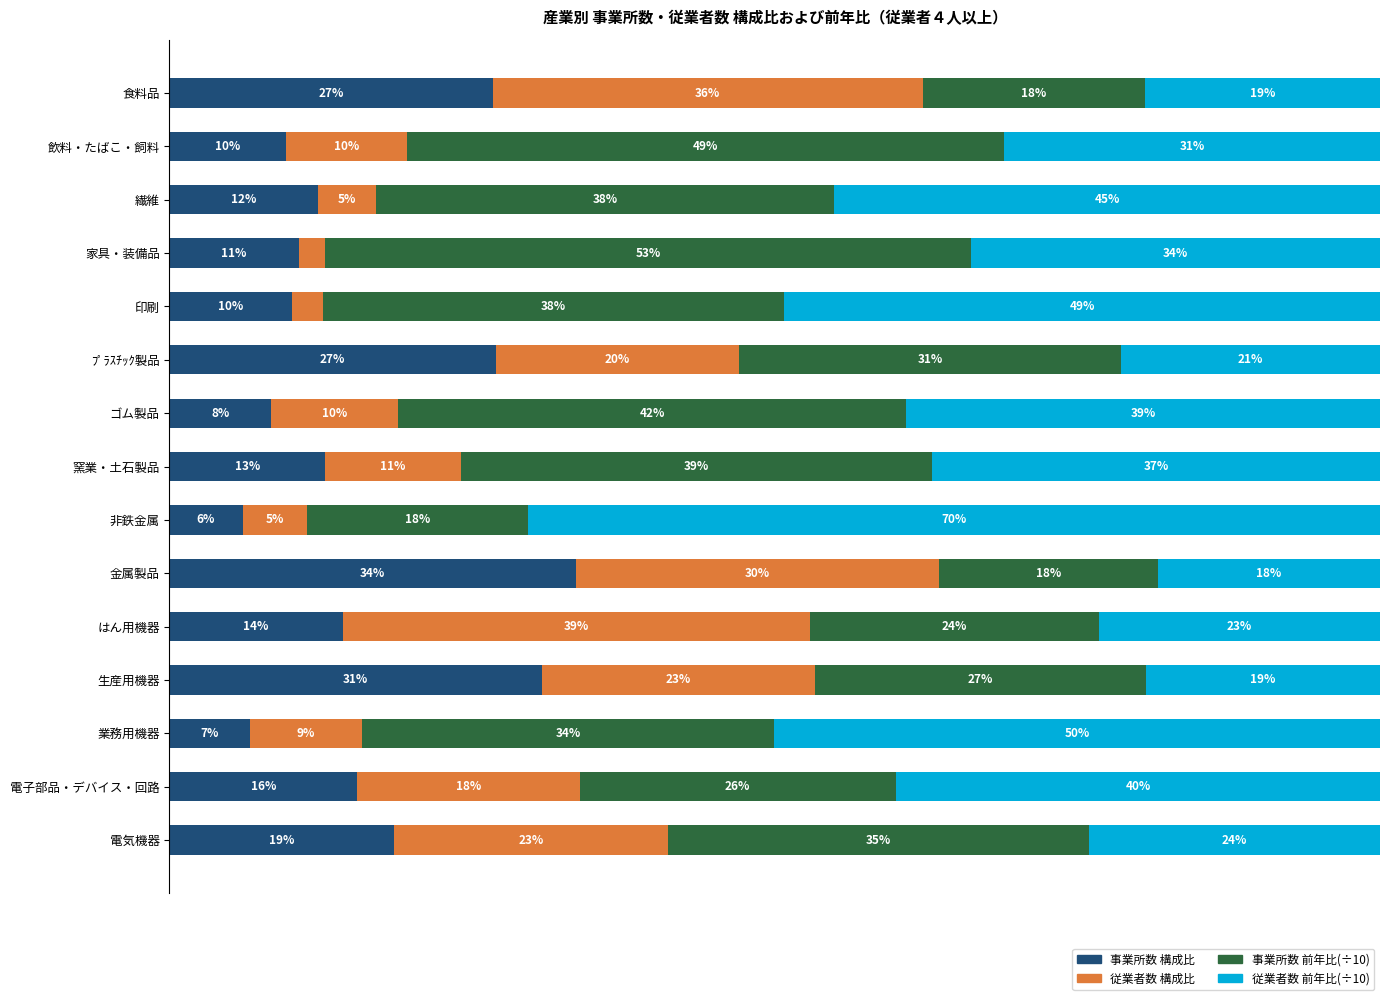

Which category has the highest value in the 事業所数 構成比 series?

金属製品